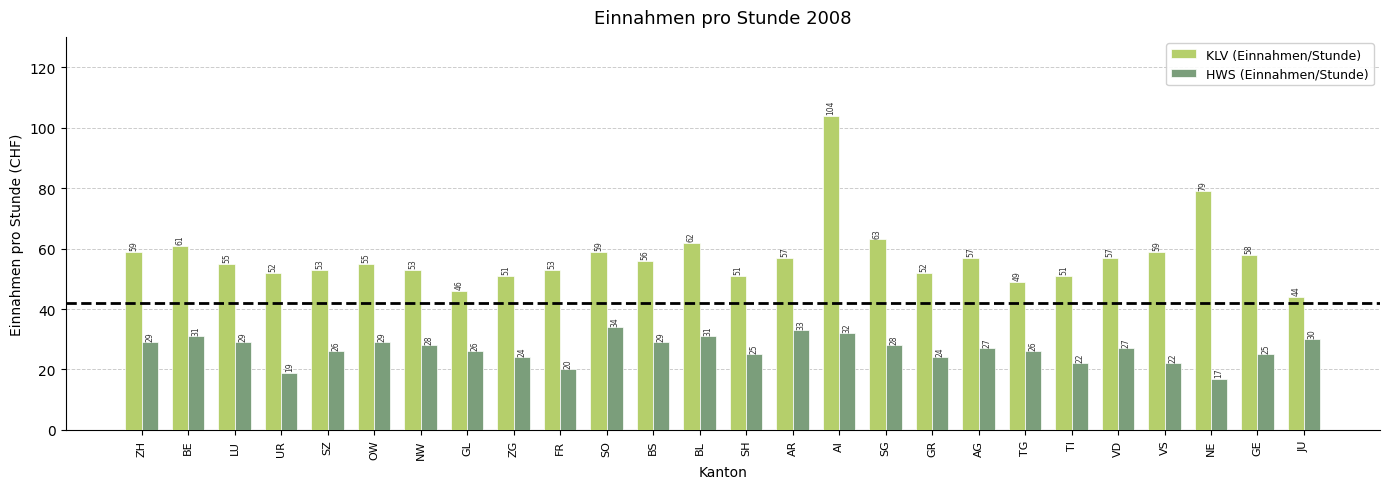

Is the value of HWS (Einnahmen/Stunde) at NE greater than the value of KLV (Einnahmen/Stunde) at AR?

No